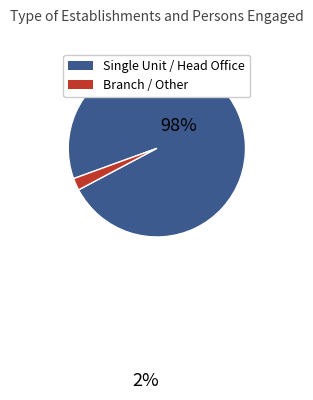

Which category has the smallest portion of the pie?

Branch / Other